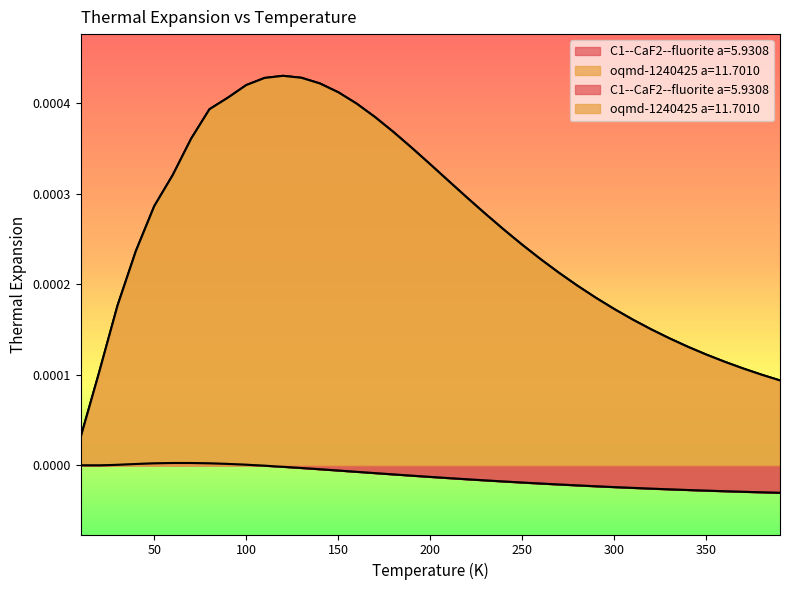

Reading left to right, transcribe all the data shown in this chart.

C1--CaF2--fluorite a=5.9308: -0.0	-0.0	0.0	0.0	0.0	0.0	0.0	0.0	0.0	0.0	-0.0	-0.0	-0.0	-0.0	-0.0	-0.0	-0.0	-0.0	-0.0	-0.0	-0.0	-0.0	-0.0	-0.0	-0.0	-0.0	-0.0	-0.0	-0.0	-0.0	-0.0	-0.0	-0.0	-0.0	-0.0	-0.0	-0.0	-0.0	-0.0
oqmd-1240425 a=11.7010: 0.0	0.0	0.0	0.0	0.0	0.0	0.0	0.0	0.0	0.0	0.0	0.0	0.0	0.0	0.0	0.0	0.0	0.0	0.0	0.0	0.0	0.0	0.0	0.0	0.0	0.0	0.0	0.0	0.0	0.0	0.0	0.0	0.0	0.0	0.0	0.0	0.0	0.0	0.0